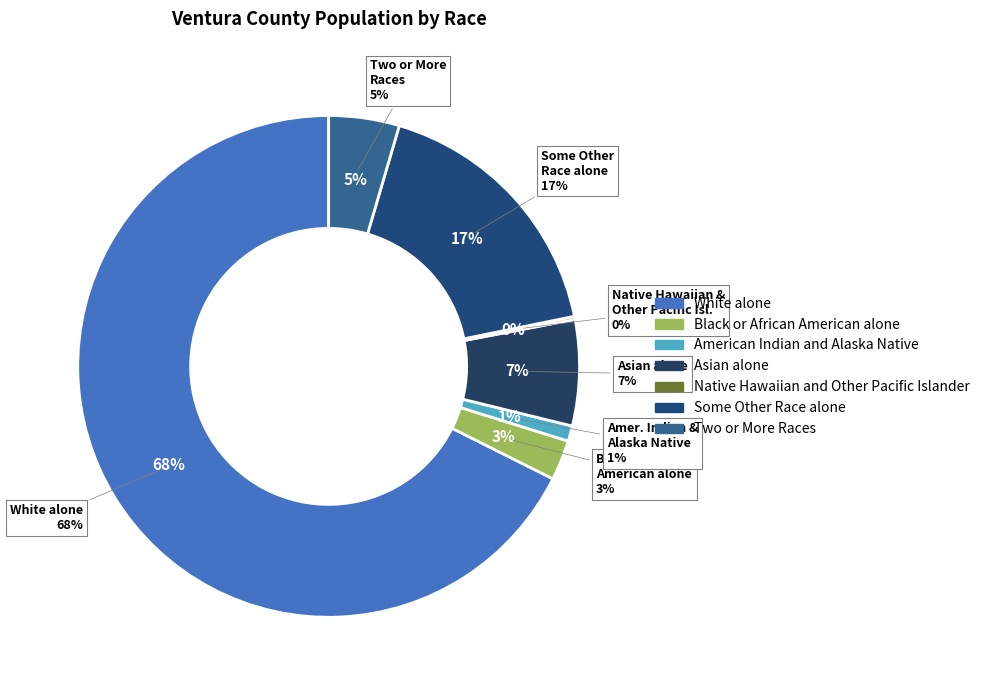

What is the smallest slice in the pie chart?

Native Hawaiian and Other Pacific Islander